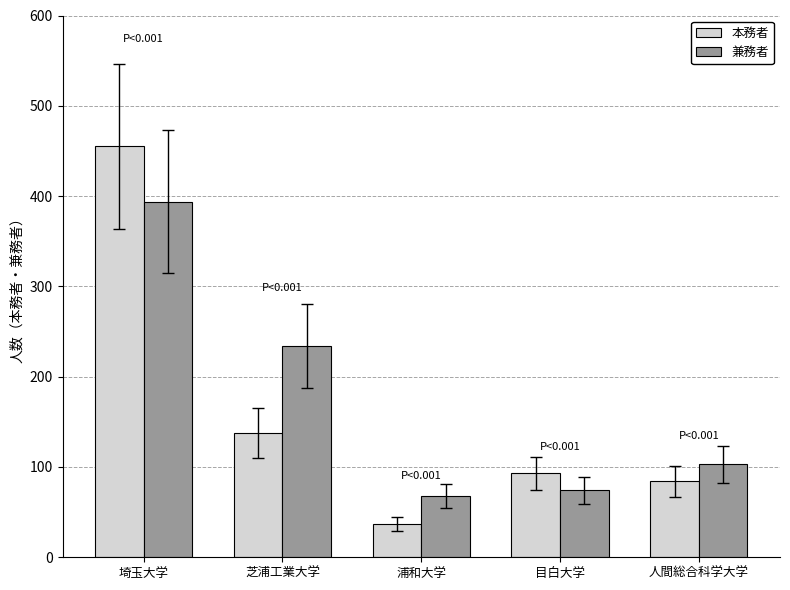

What is the total value across all series at 埼玉大学?

849